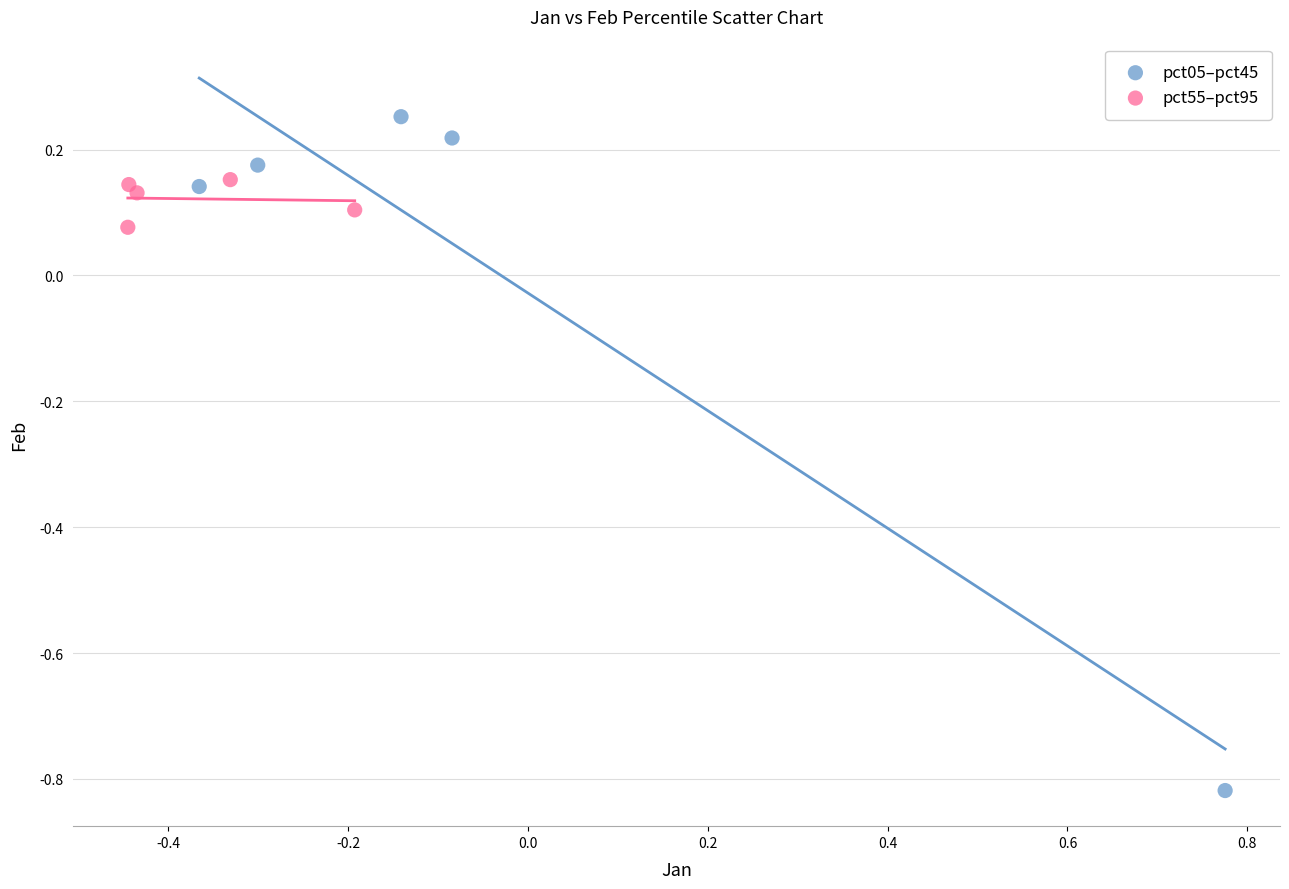

Which series reaches the minimum Y coordinate?

pct05–pct45